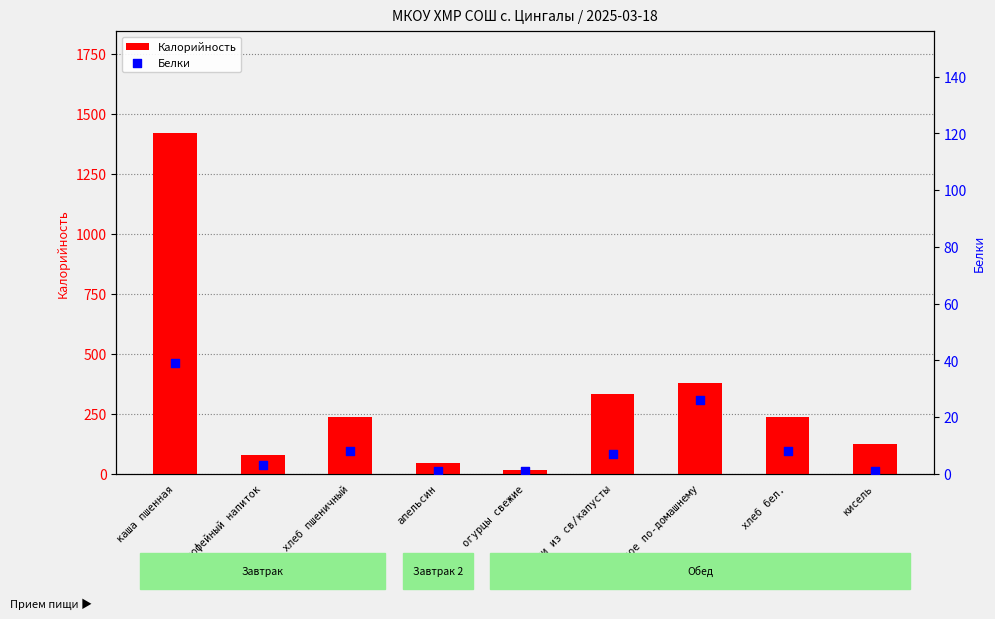

What is the total value across all series at апельсин?

44